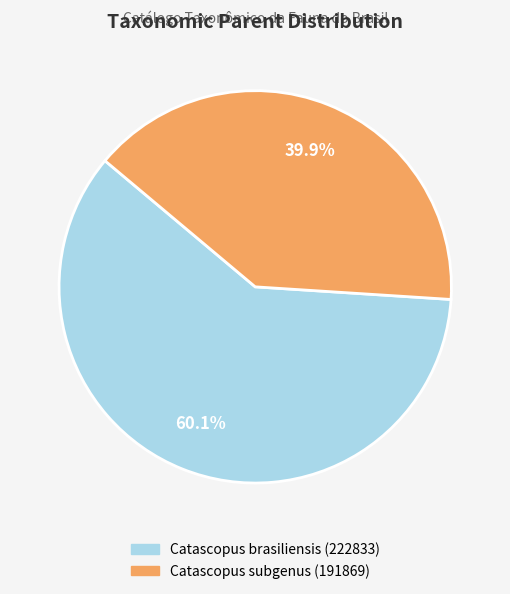

To the nearest percent, what is the average slice percentage?

50%